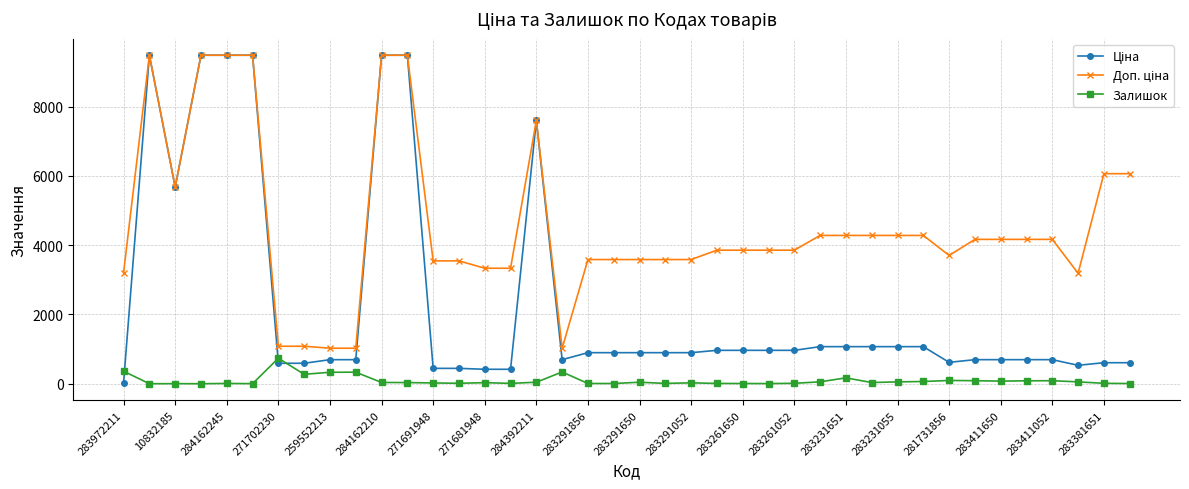

At how many categories does at least one series exceed 1690?

35